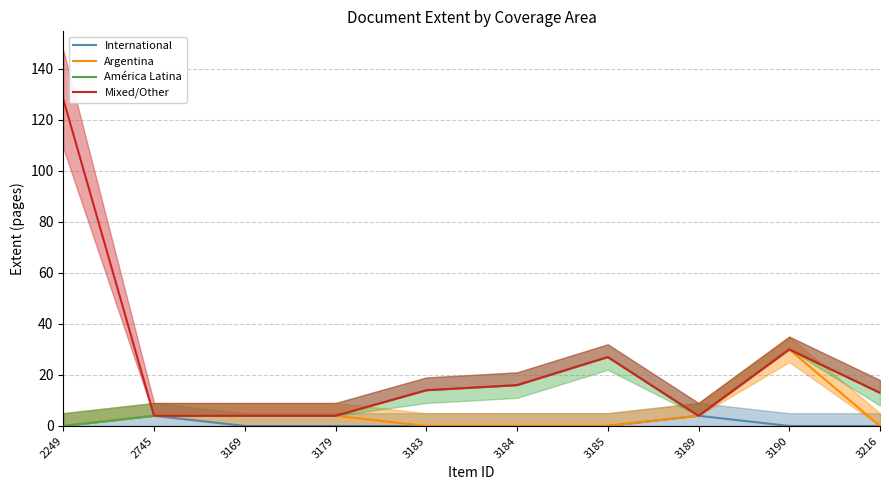

At which label is América Latina closest to 15?

3183